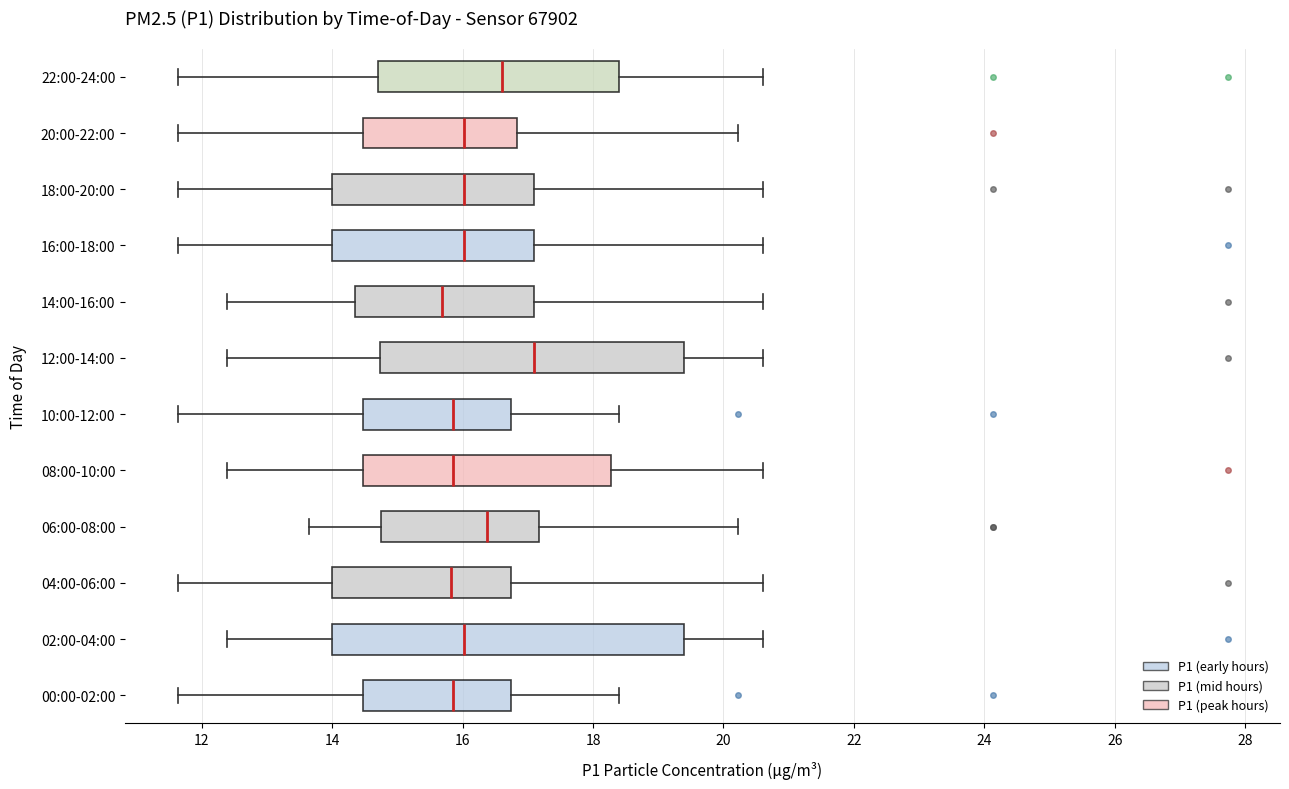

Reading bottom to top, transcribe this box plot: for each box, give where its median line is, the range the box spans, and where its two whiskers end, as read against the x-axis. The values are not printed on the chart, so give them approximately, as read against the axis.

00:00-02:00: median 15.8, box 14.4 to 16.8, whiskers 11.6 to 18.4
02:00-04:00: median 16.0, box 14.0 to 19.4, whiskers 12.4 to 20.6
04:00-06:00: median 15.8, box 14.0 to 16.8, whiskers 11.6 to 20.6
06:00-08:00: median 16.4, box 14.8 to 17.2, whiskers 13.6 to 20.2
08:00-10:00: median 15.8, box 14.4 to 18.2, whiskers 12.4 to 20.6
10:00-12:00: median 15.8, box 14.4 to 16.8, whiskers 11.6 to 18.4
12:00-14:00: median 17.2, box 14.8 to 19.4, whiskers 12.4 to 20.6
14:00-16:00: median 15.6, box 14.4 to 17.2, whiskers 12.4 to 20.6
16:00-18:00: median 16.0, box 14.0 to 17.2, whiskers 11.6 to 20.6
18:00-20:00: median 16.0, box 14.0 to 17.2, whiskers 11.6 to 20.6
20:00-22:00: median 16.0, box 14.4 to 16.8, whiskers 11.6 to 20.2
22:00-24:00: median 16.6, box 14.8 to 18.4, whiskers 11.6 to 20.6